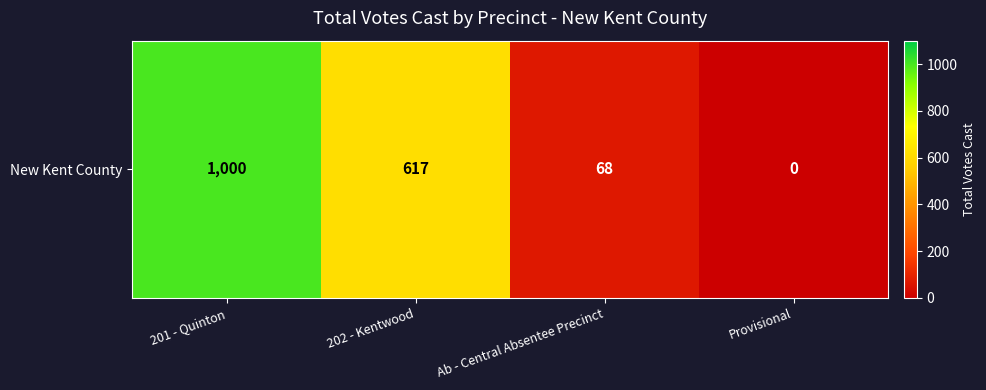

How many values are above zero?

3